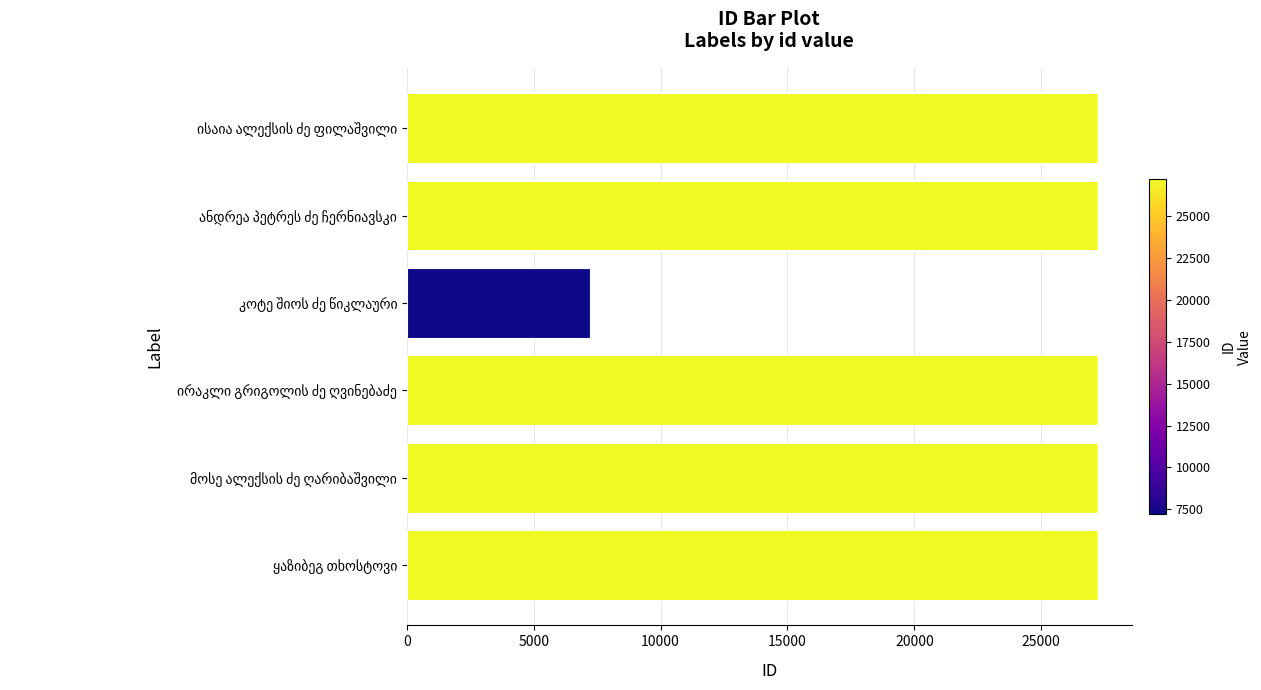

What is the greatest value displayed?

27199